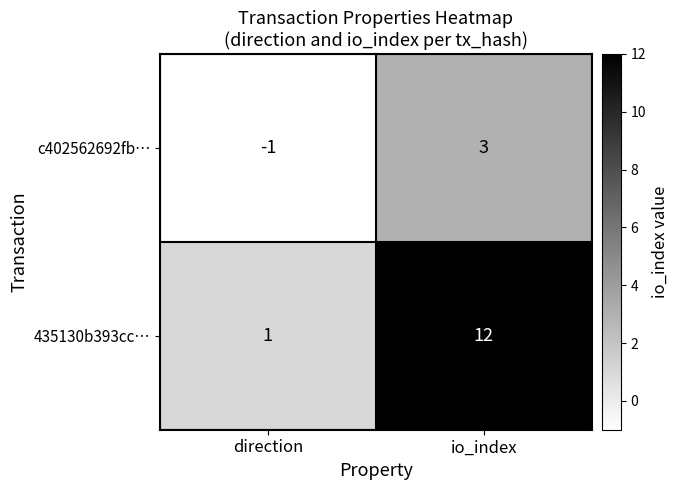

Which series has the widest spread of values?

435130b393cc…